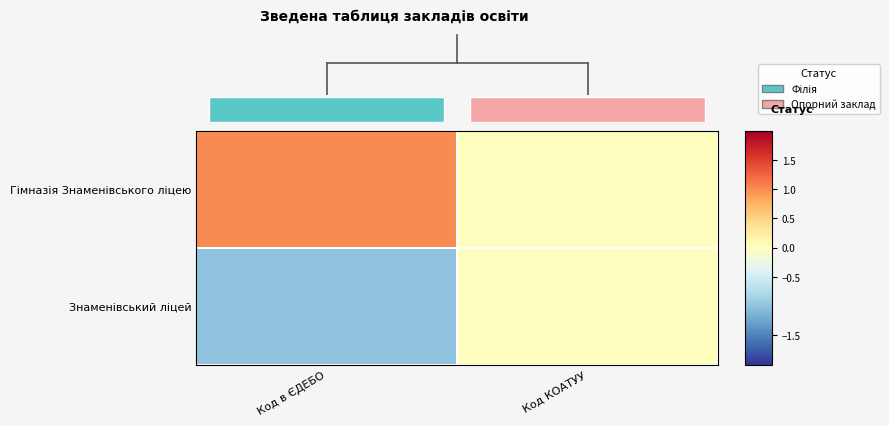

Between Код в ЄДЕБО and Код КОАТУУ, which is larger?

Код в ЄДЕБО